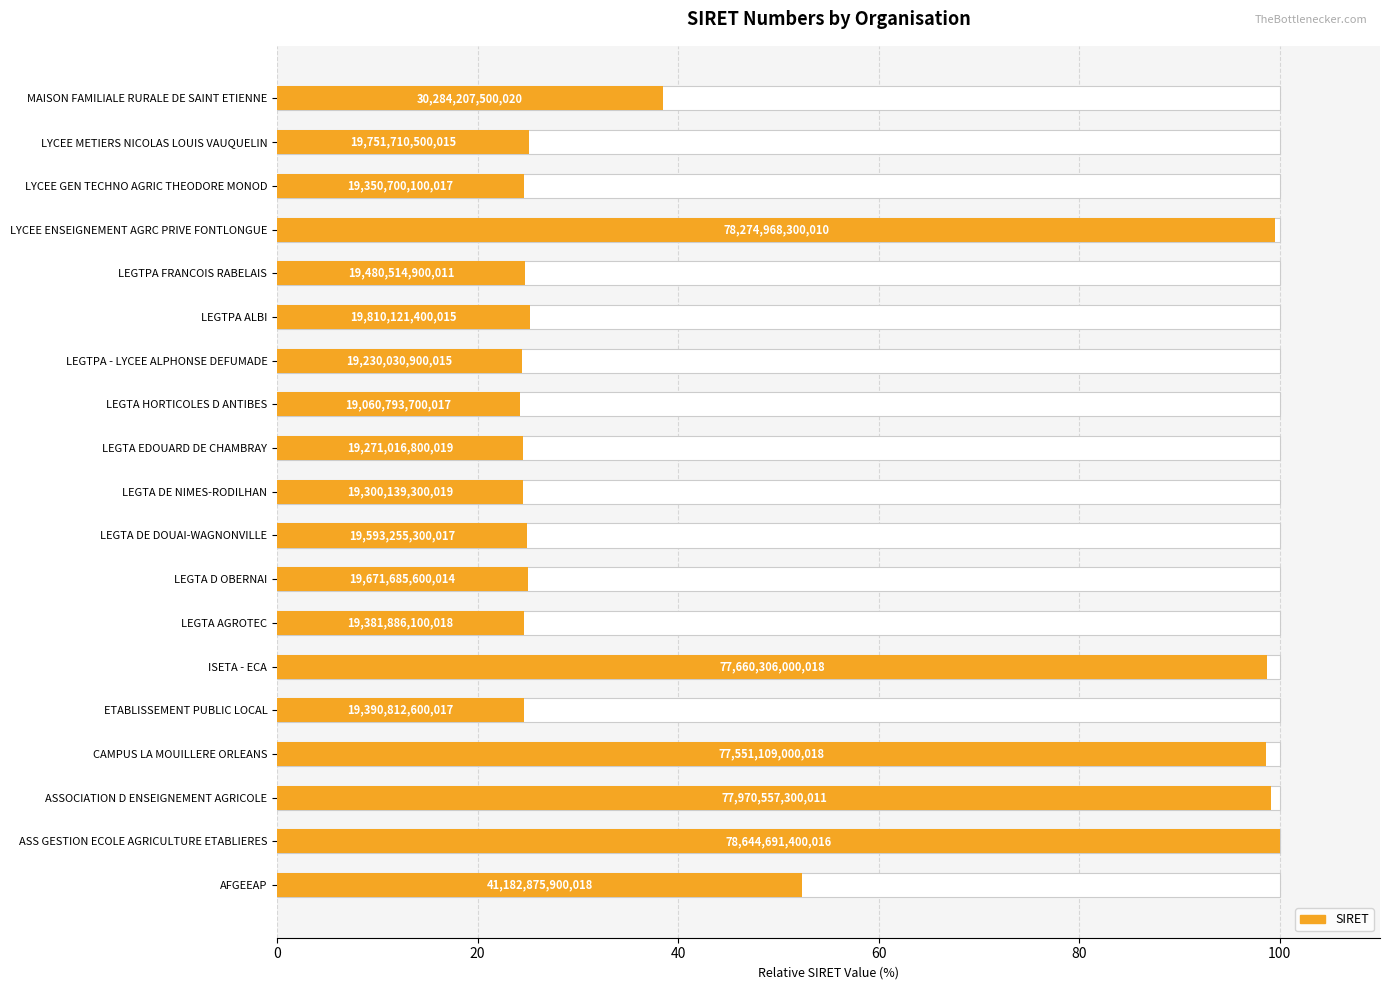

Count the number of categories in the chart.

19